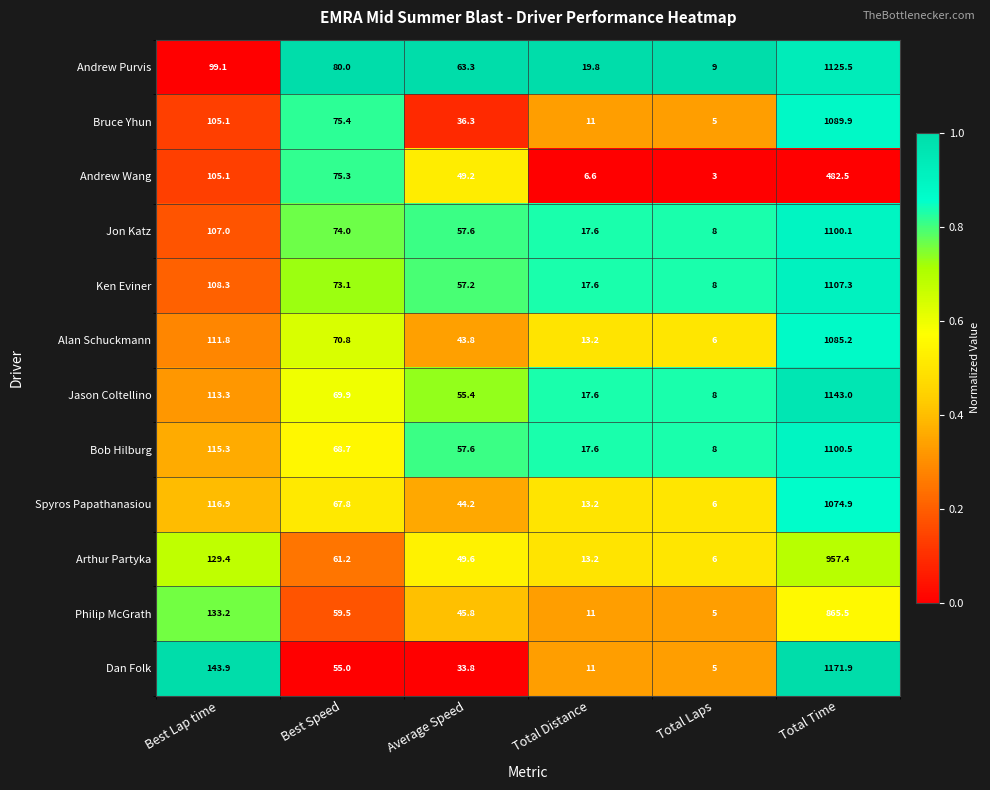

What is the total value across all series at Best Speed?

830.7